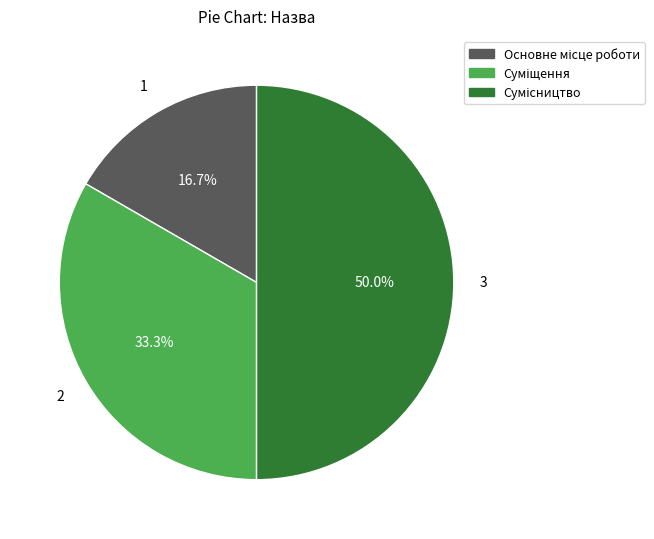

How many slices are in this pie chart?

3